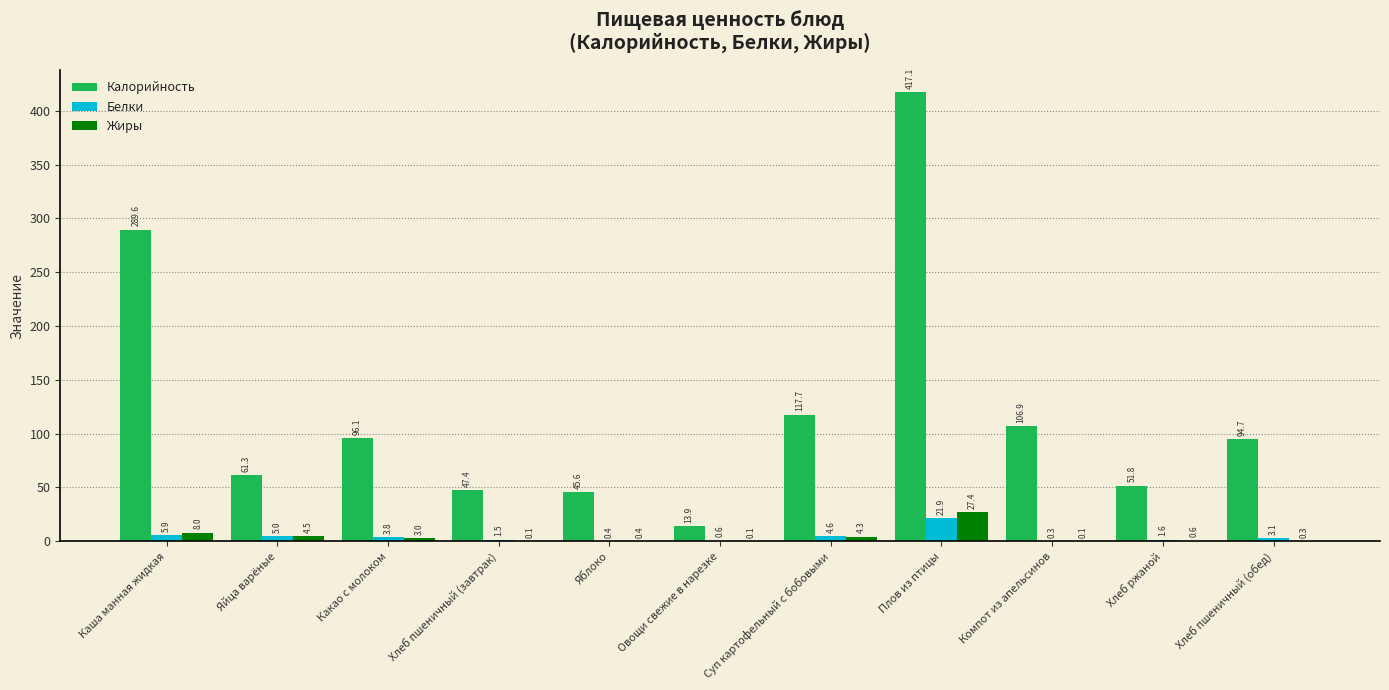

Where is Белки nearest to the value 11?

Каша манная жидкая